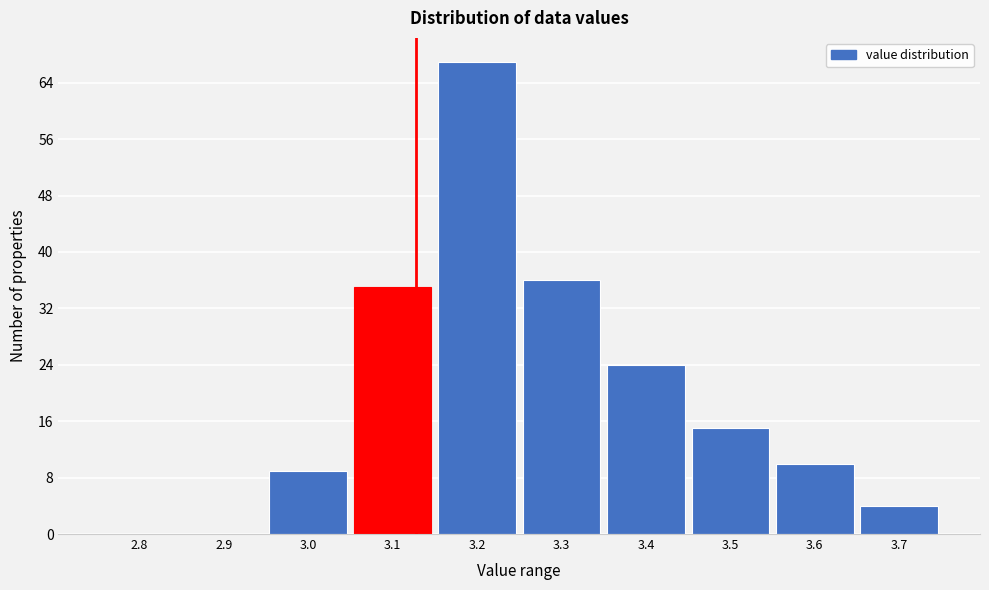

Reading left to right, list all the values displayed in this chart.

2.8=0	2.9=0	3.0=9	3.1=35	3.2=67	3.3=36	3.4=24	3.5=15	3.6=10	3.7=4